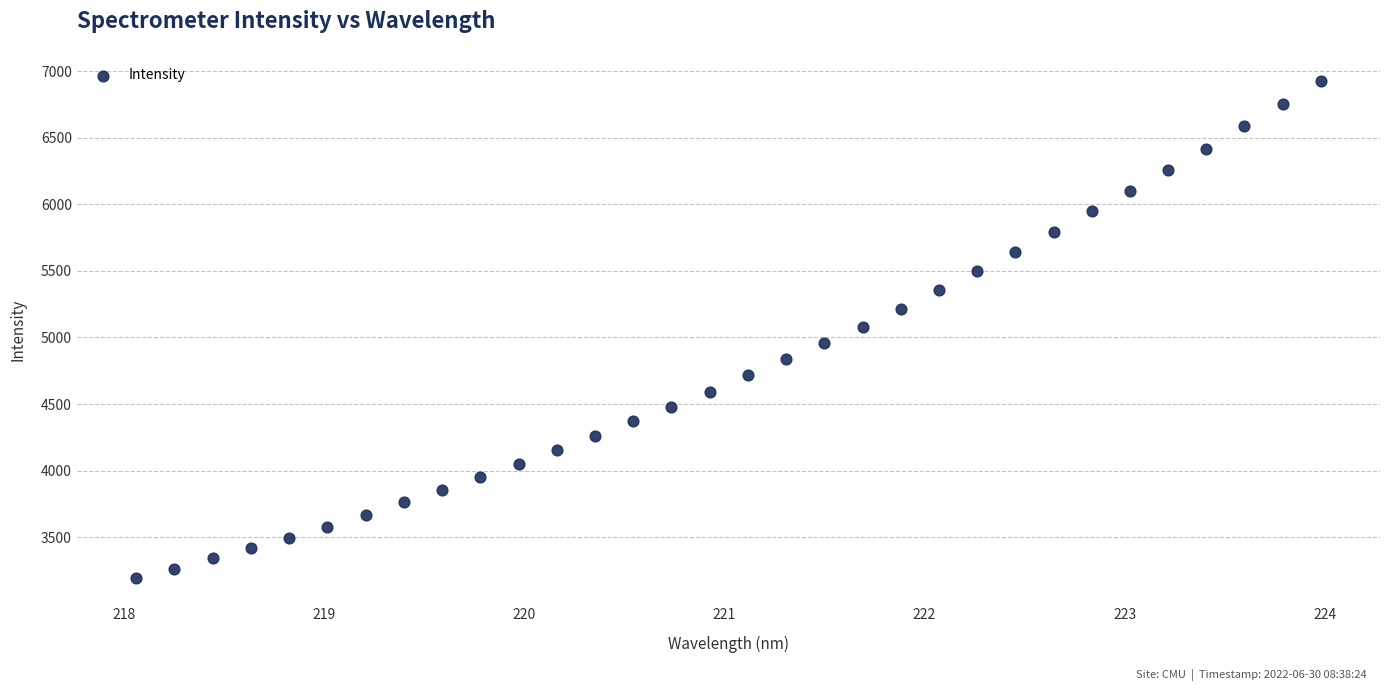

What is the range of X values (max minus min)?

5.9